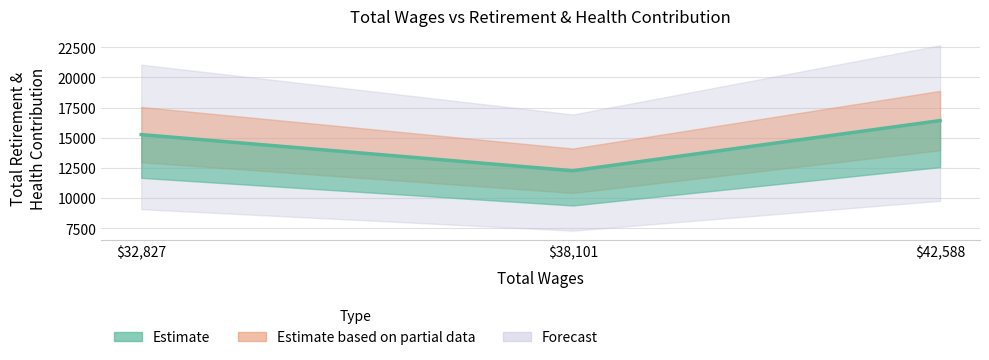

Rank the categories by value from highest to lowest.

42588.0, 32827.0, 38101.0